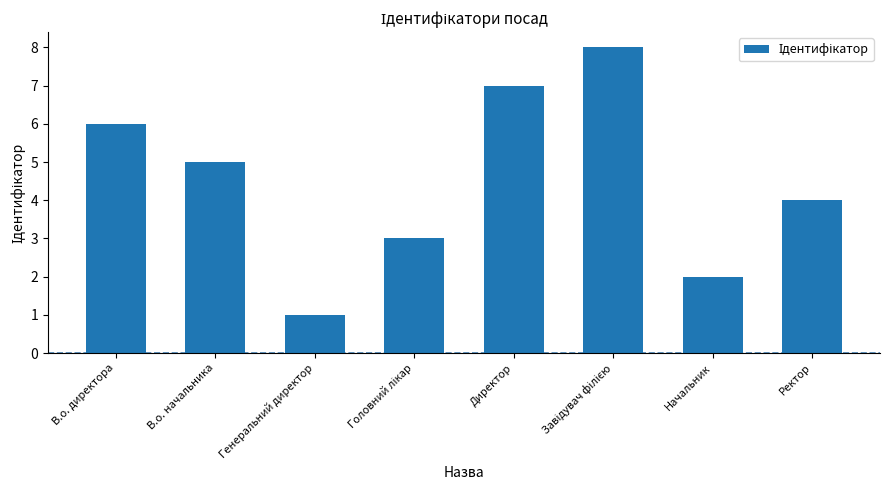

What is the smallest value displayed?

1